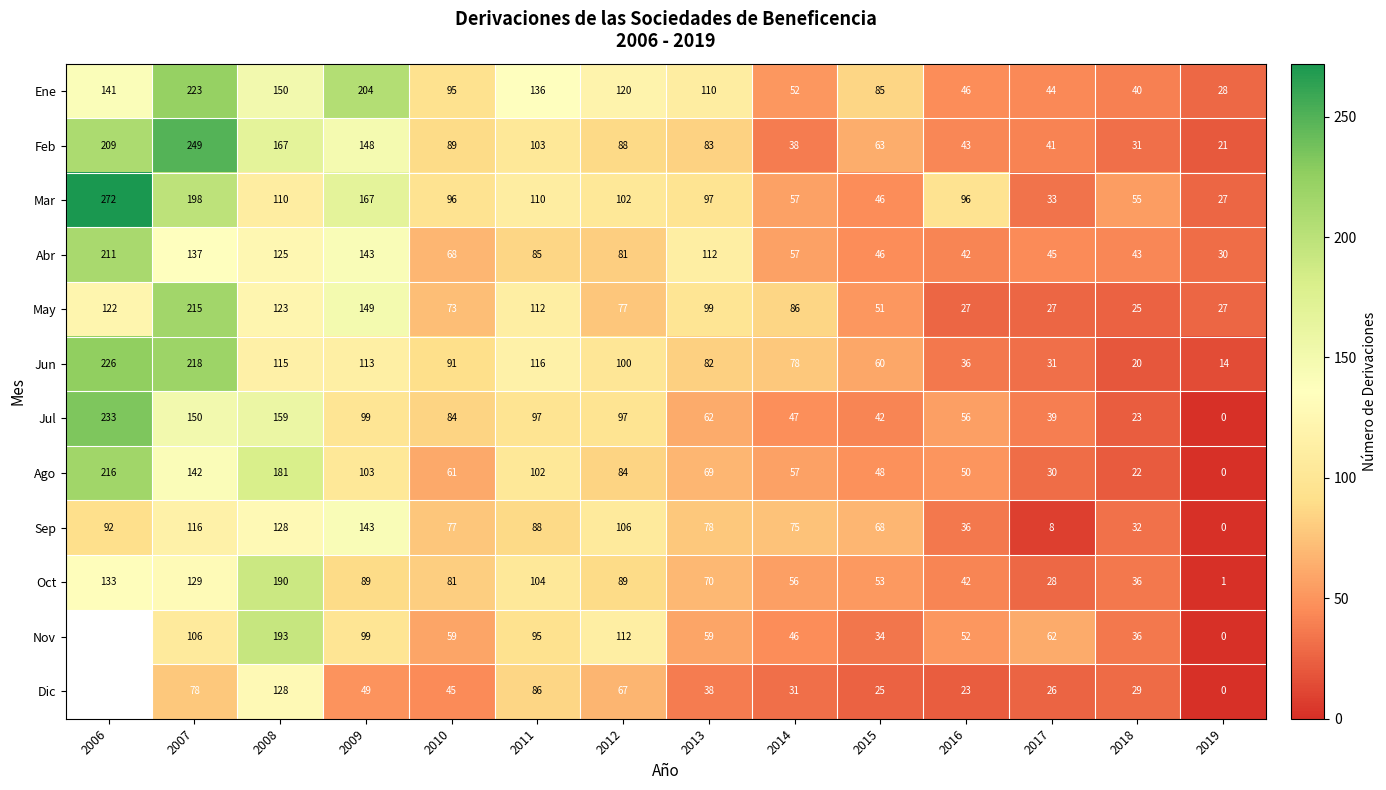

Between 2019 and 2010, which is larger?

2010